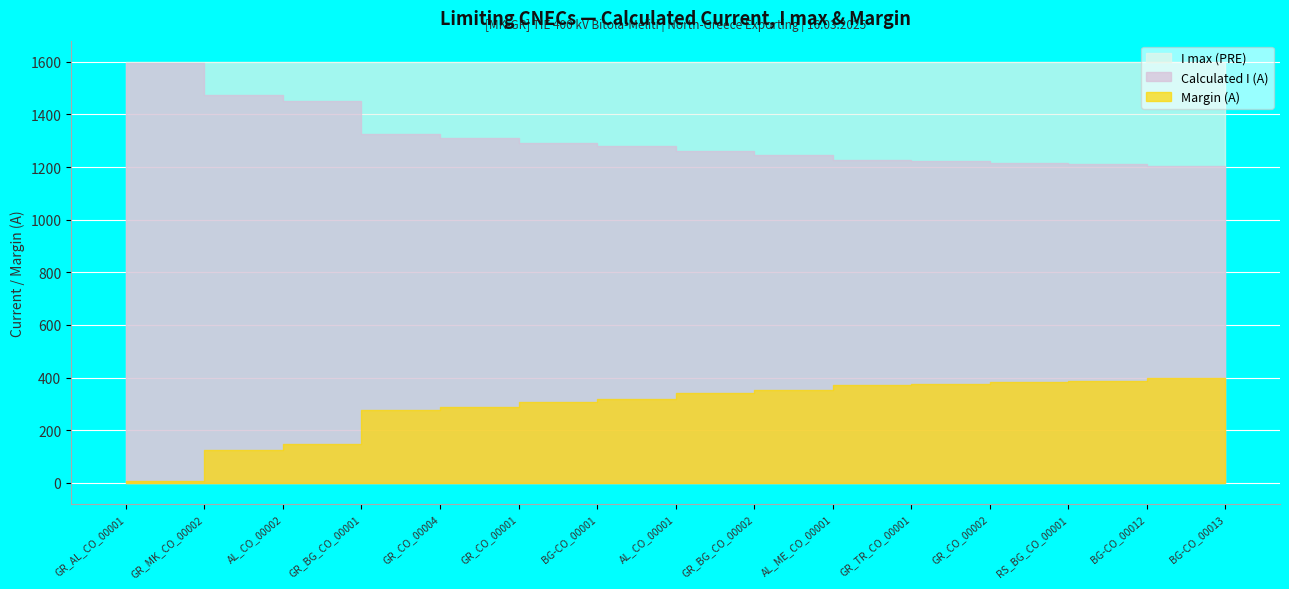

True or false: Margin (A) and I max (PRE) cross at least once.

False